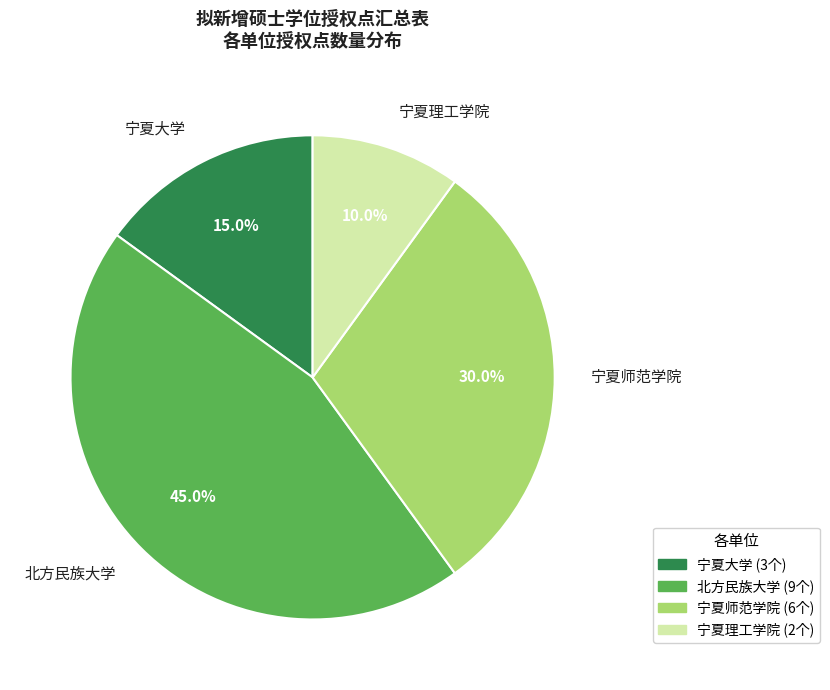

Does 北方民族大学 account for over 50% of the chart?

No